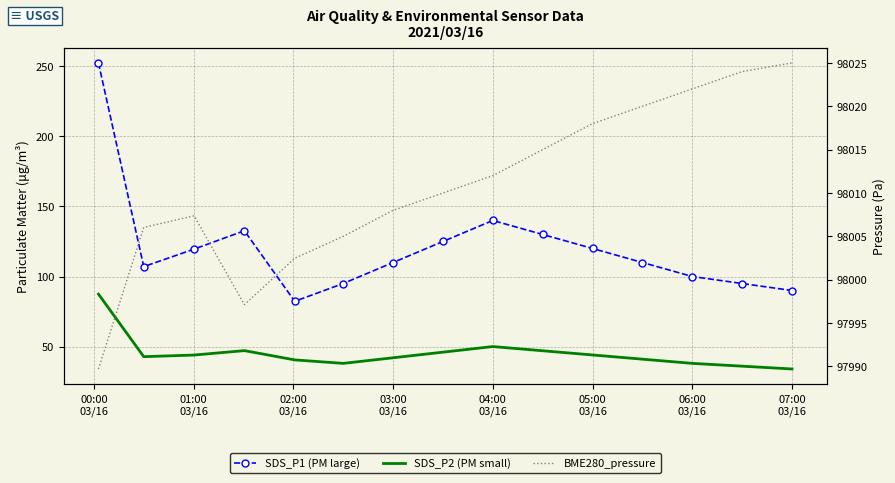

Is the value of SDS_P1 (PM large) at 07:00
03/16 greater than the value of SDS_P2 (PM small) at 07:00
03/16?

Yes